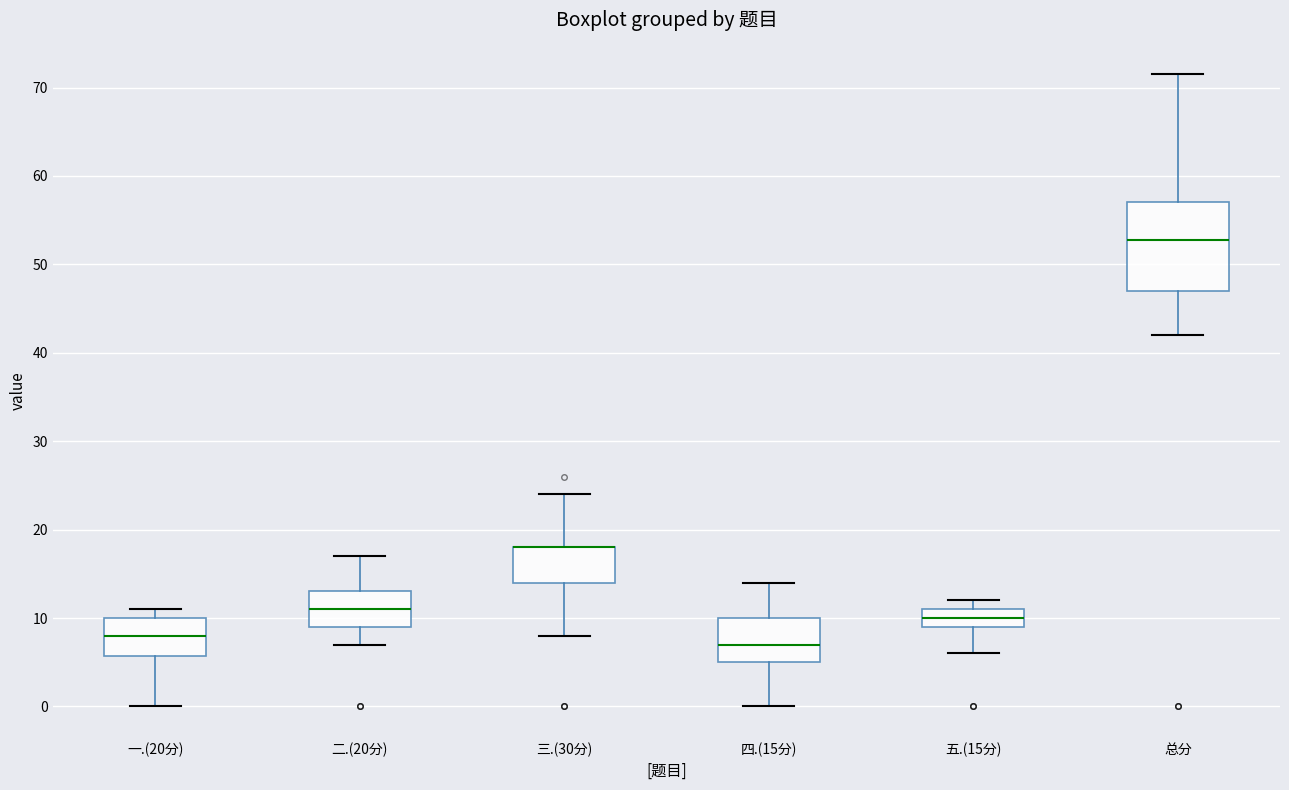

Where does the lower whisker of the box for 四.(15分) end on the y-axis? The values are not printed on the chart, so give them approximately, as read against the axis.

0